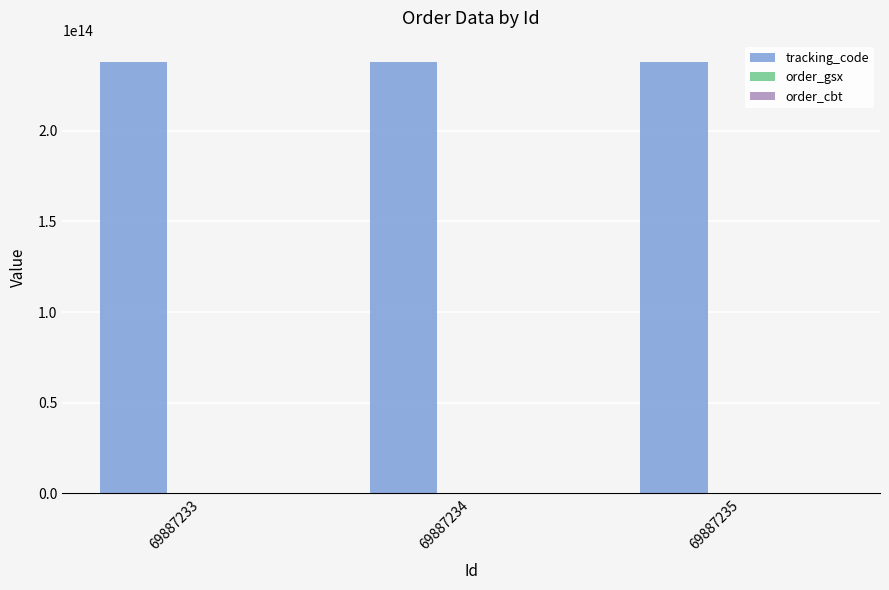

How many data points does each series have?

3